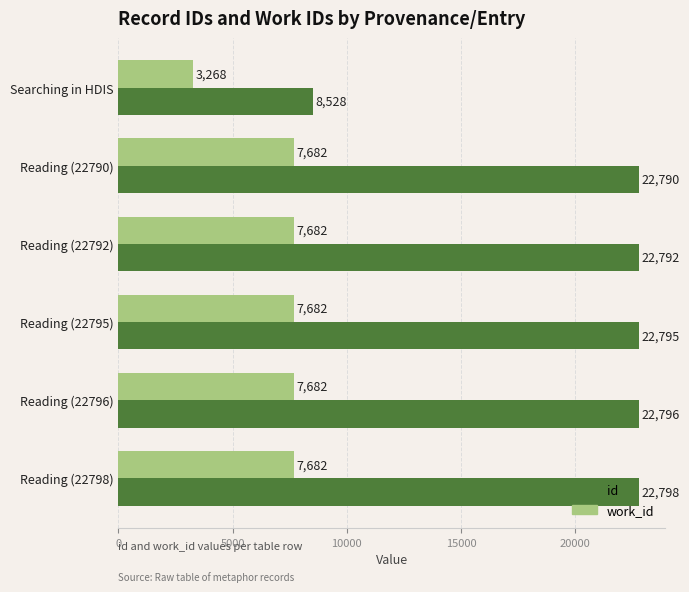

What is the sum of all work_id values?

41678